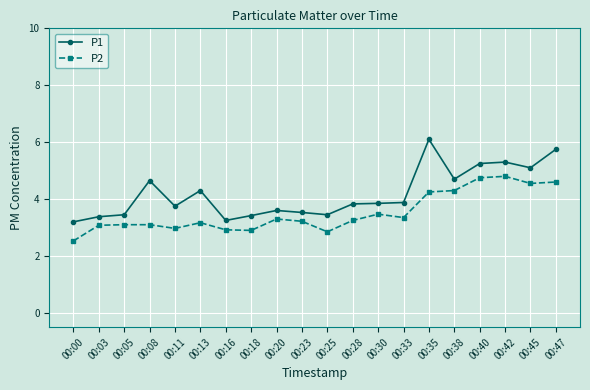

Does the chart display data point markers on the line(s)?

Yes